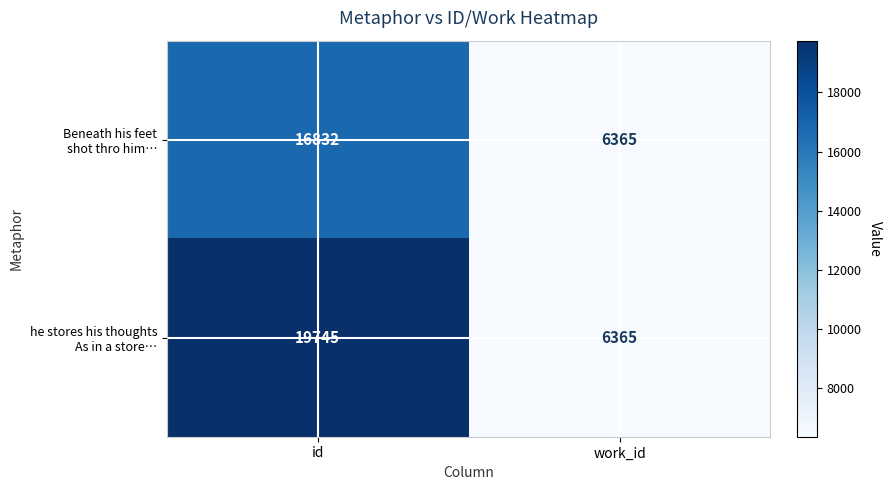

What is the spread (max minus min) of values at id?

2913